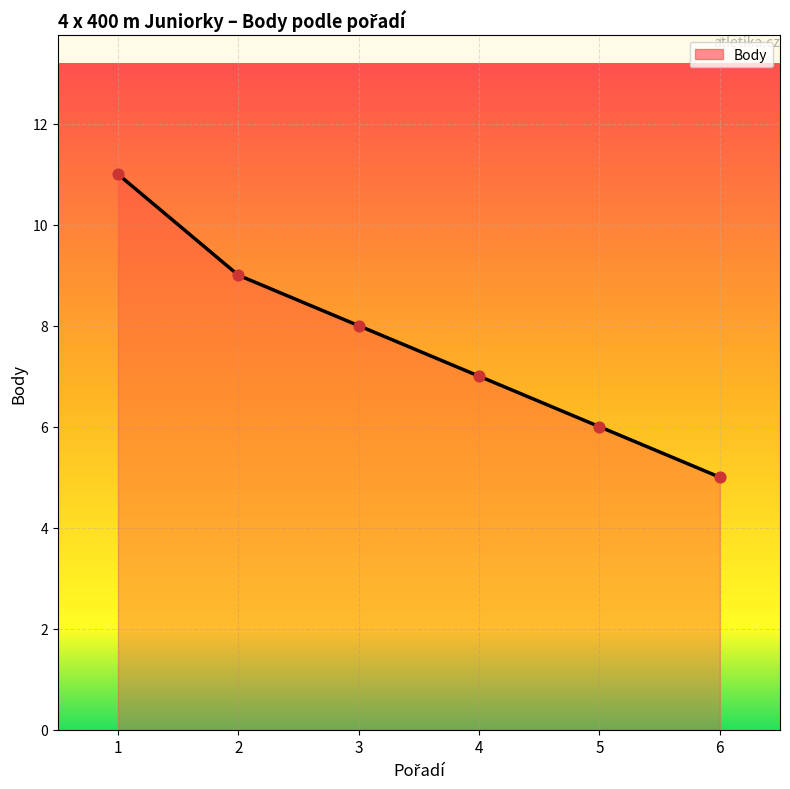

Approximately how many times larger is the value at 3 compared to 5?

1.3